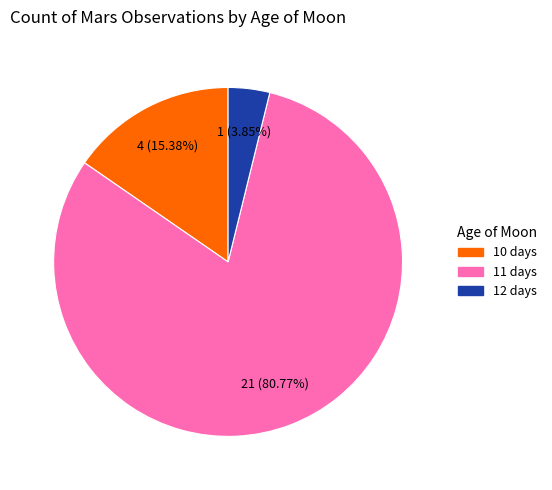

Is there any slice that represents more than half of the pie?

Yes